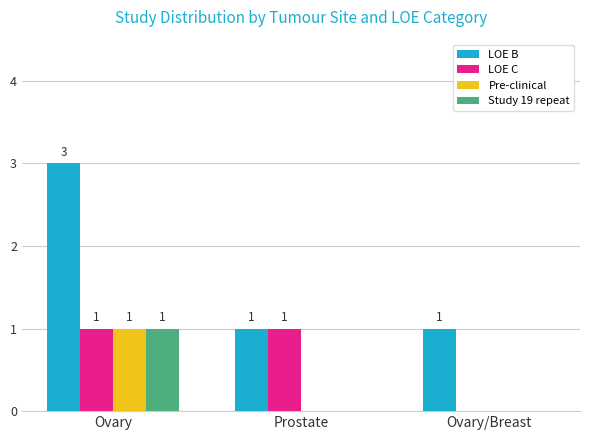

Reading right to left, what are all the values shown in this chart?

LOE B: Ovary/Breast=1	Prostate=1	Ovary=3
LOE C: Ovary/Breast=0	Prostate=1	Ovary=1
Pre-clinical: Ovary/Breast=0	Prostate=0	Ovary=1
Study 19 repeat: Ovary/Breast=0	Prostate=0	Ovary=1